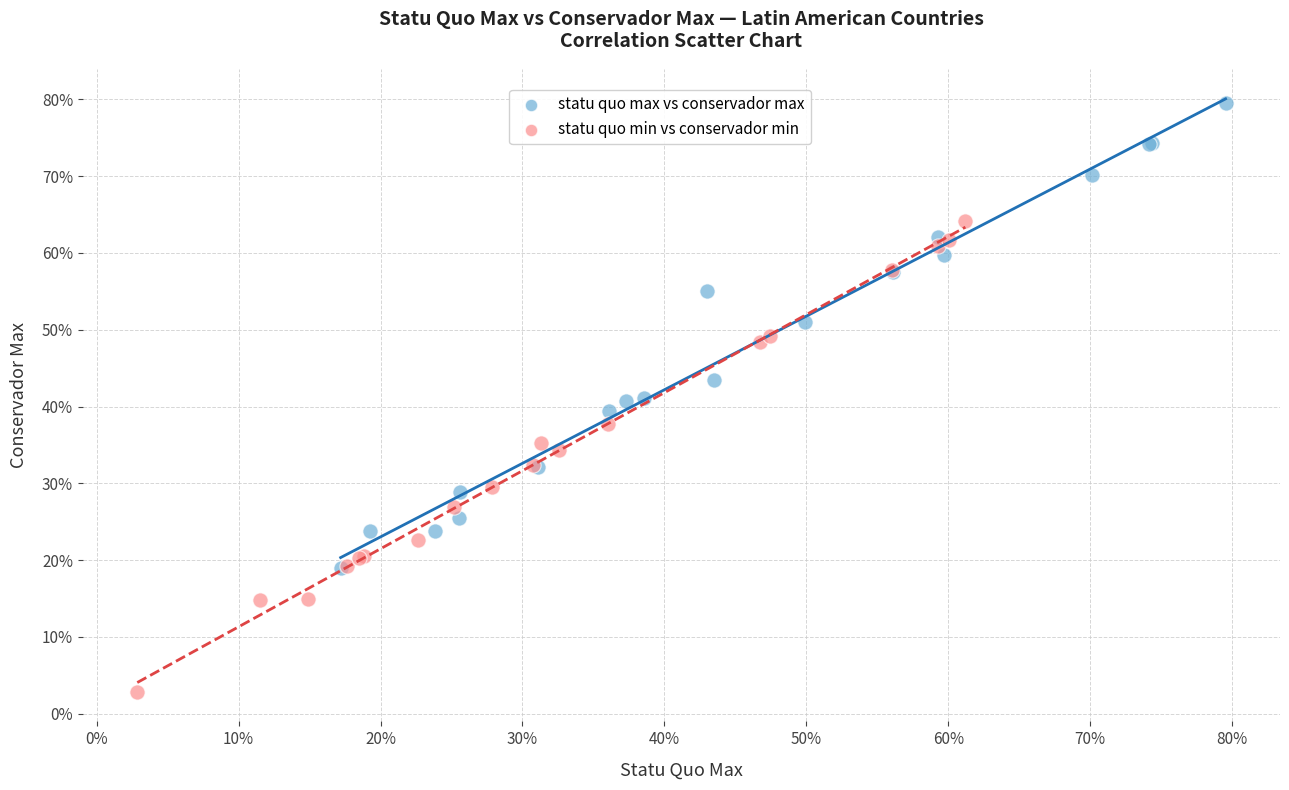

Which series contains the highest Y value?

statu quo max vs conservador max